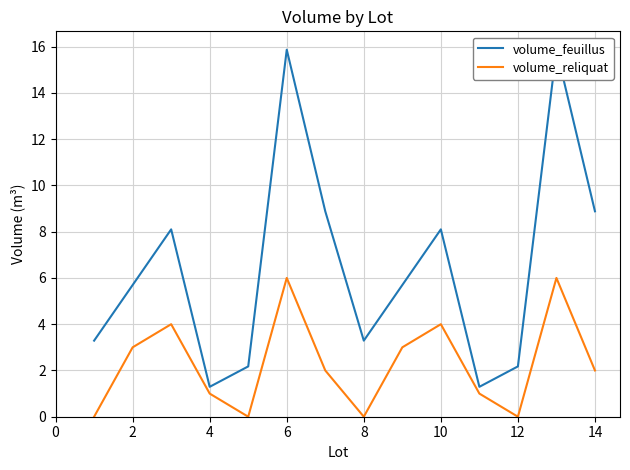

True or false: volume_reliquat has a value of 0 at 8.

True